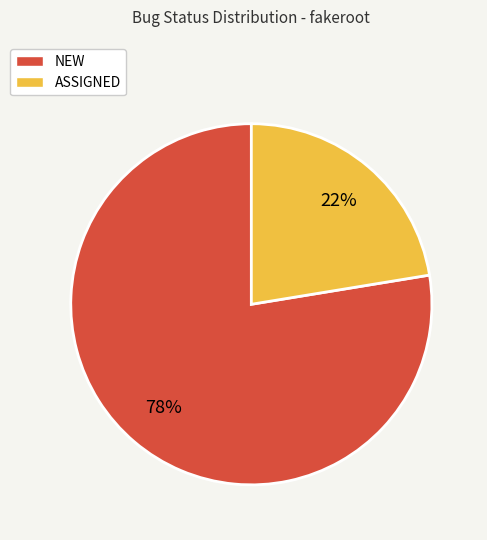

The ASSIGNED slice represents 22% of the pie. True or false?

True